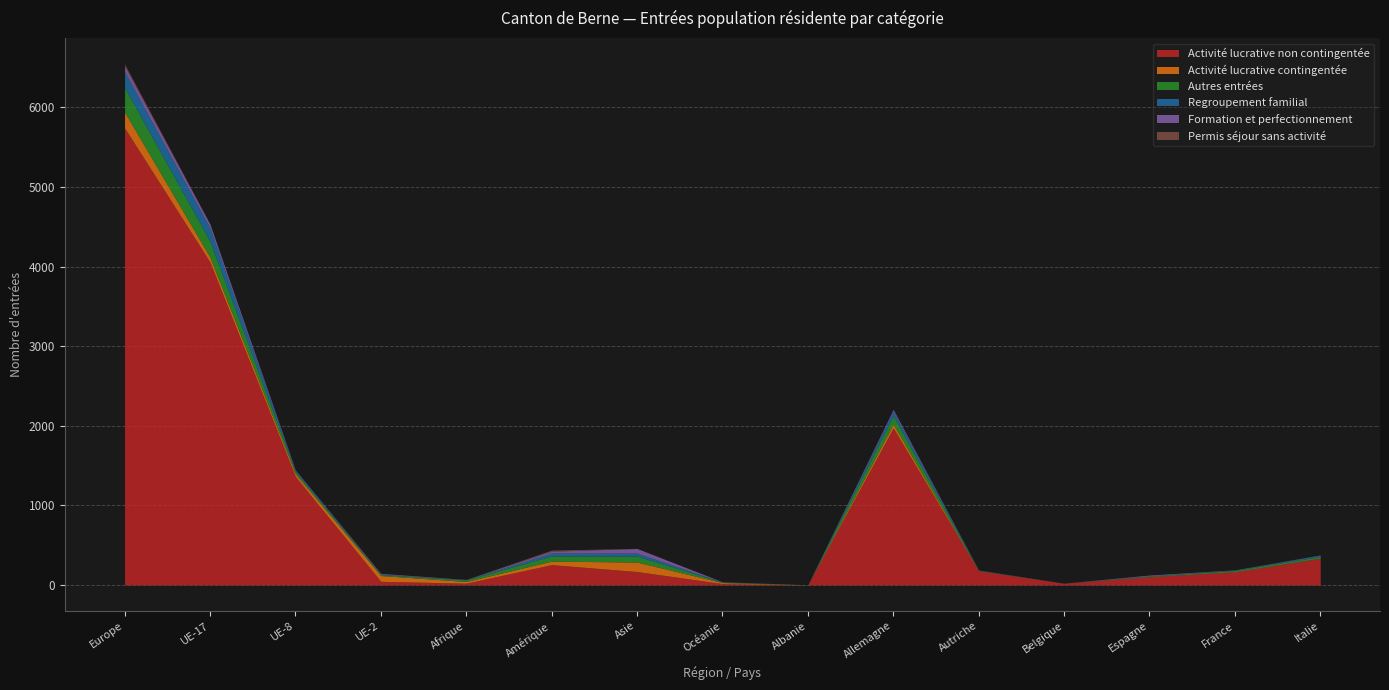

True or false: Formation et perfectionnement and Autres entrées intersect in this chart.

False